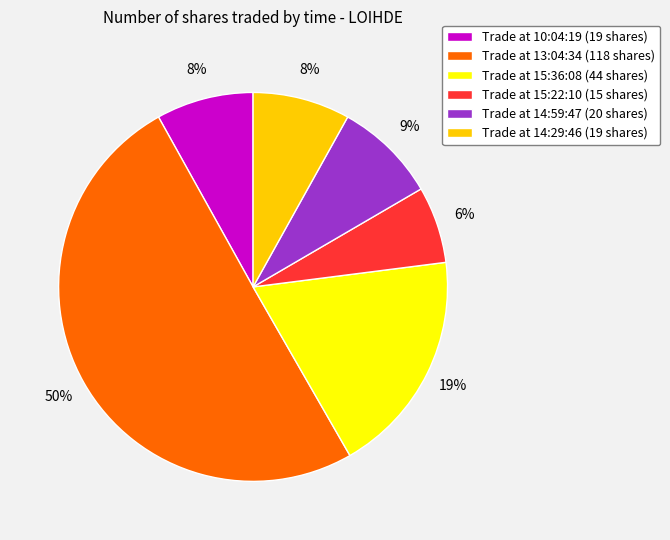

To the nearest percent, what portion does Trade at 13:04:34 (118 shares) represent?

50%